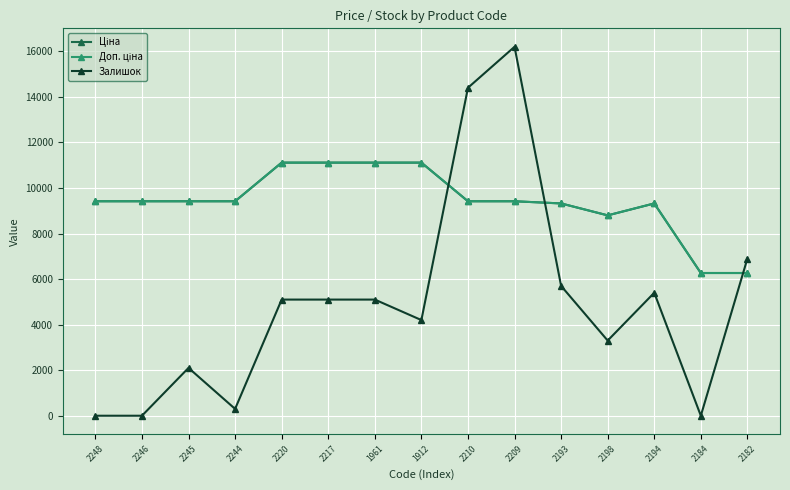

Does the chart have visible grid lines?

Yes